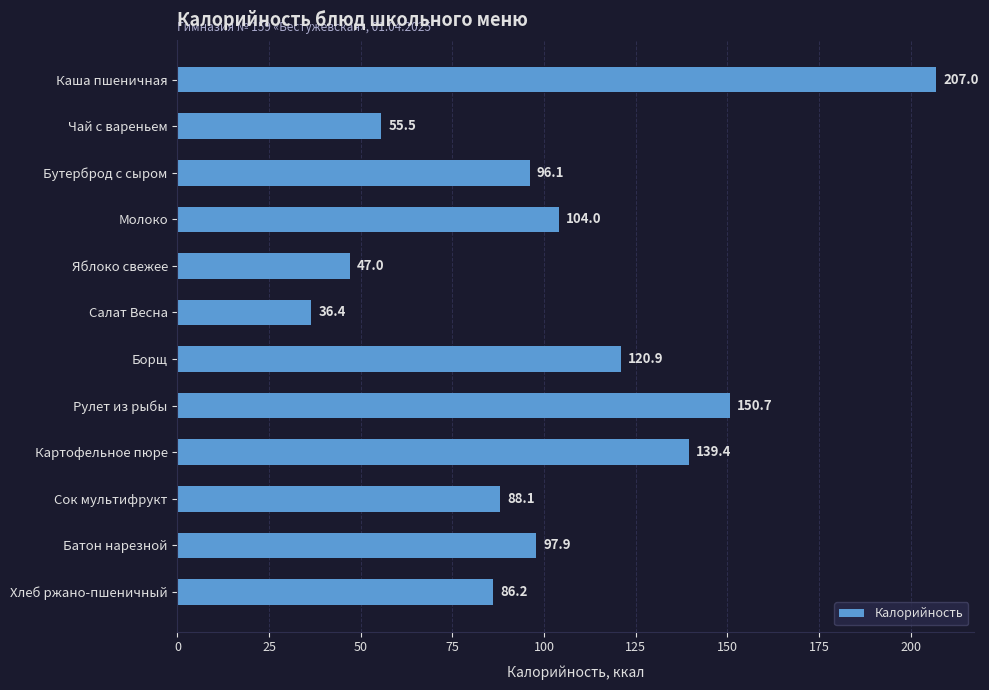

What is the sum of all values?

1229.2